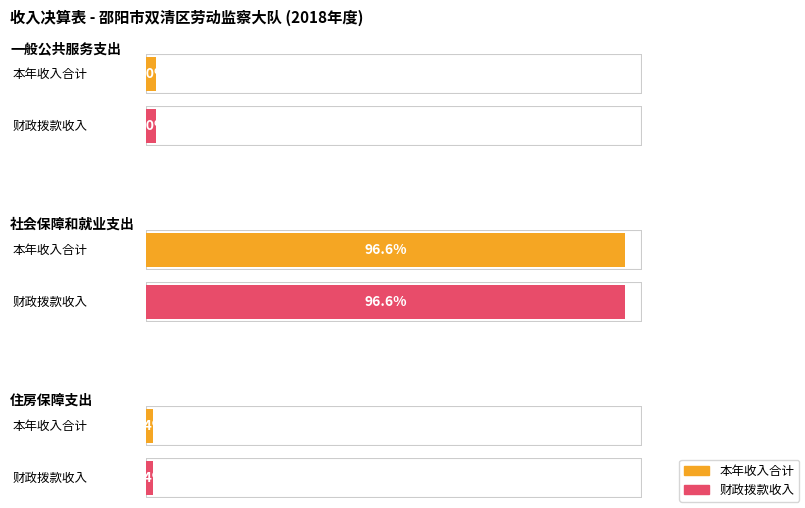

How many data points does each series have?

3